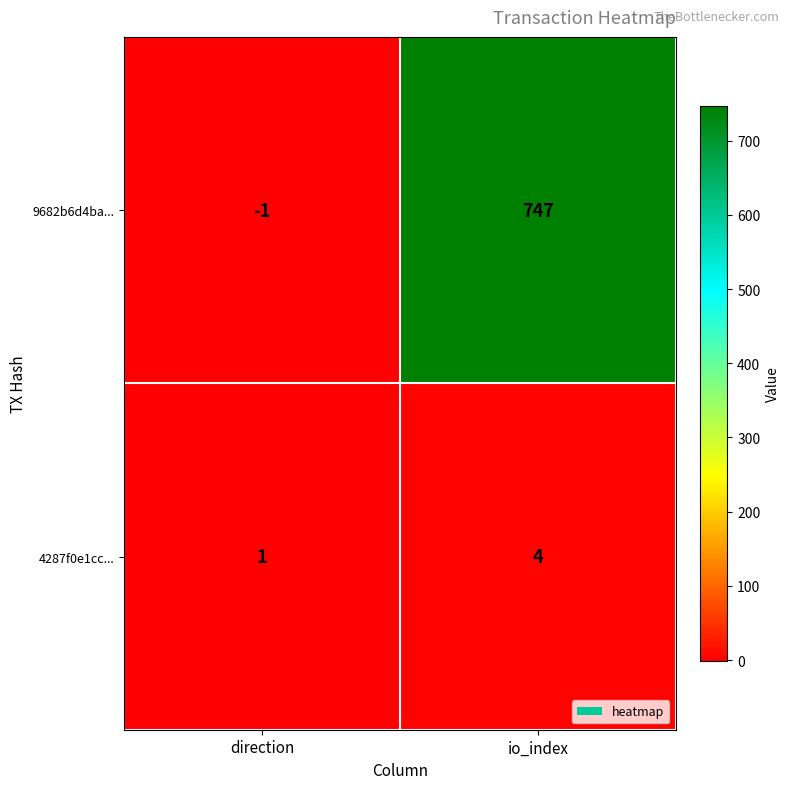

Reading left to right, extract all data points from this chart.

9682b6d4ba...: -1	747
4287f0e1cc...: 1	4